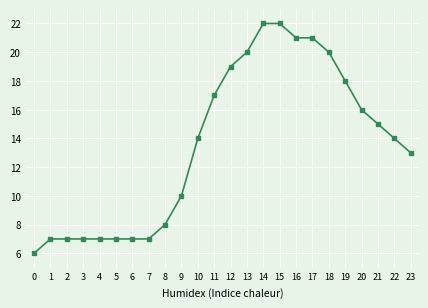

True or false: the data shows 38 at 15.

False